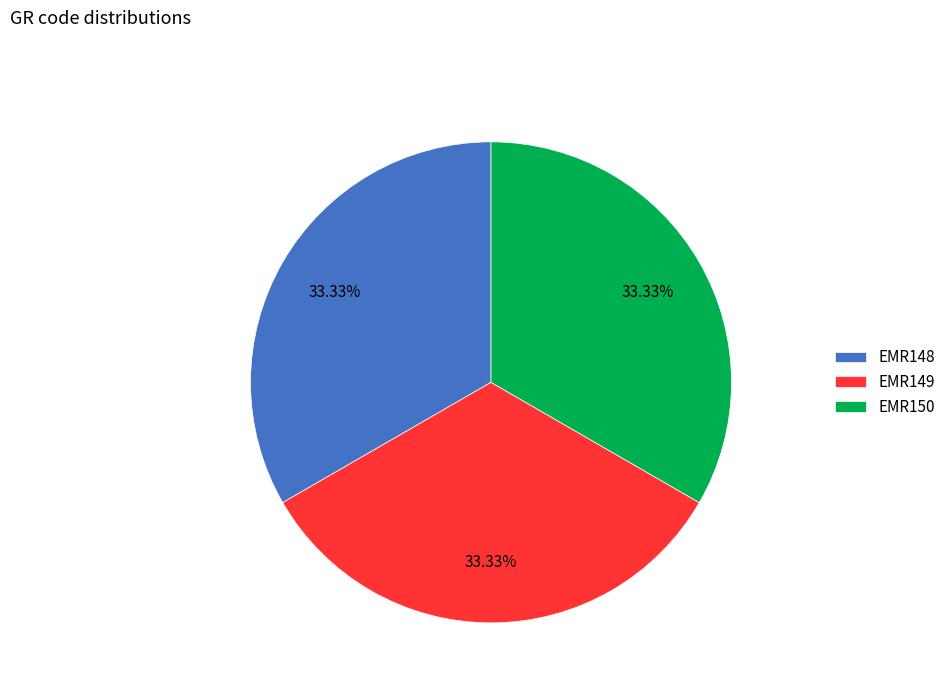

True or false: EMR148 accounts for 21% of the total.

False